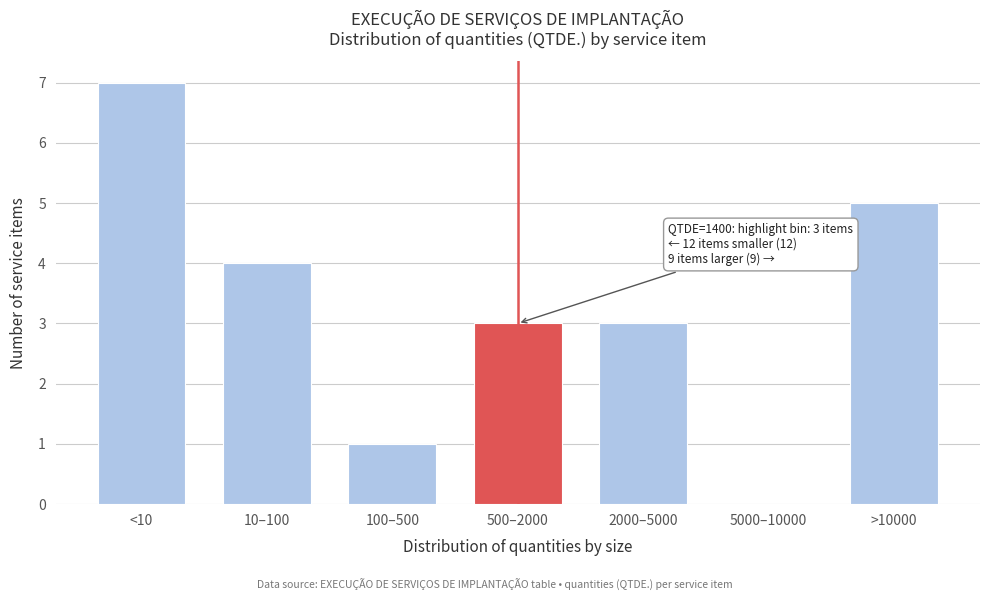

Reading left to right, what are all the values shown in this chart?

<10=7	10–100=4	100–500=1	500–2000=3	2000–5000=3	5000–10000=0	>10000=5